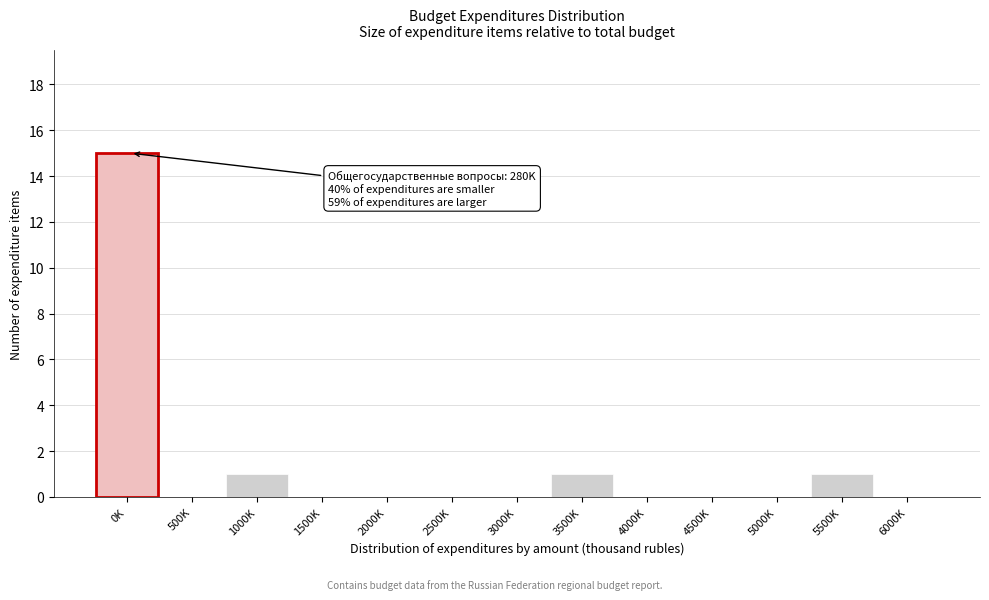

Reading right to left, transcribe all the data shown in this chart.

6000K=0	5500K=1	5000K=0	4500K=0	4000K=0	3500K=1	3000K=0	2500K=0	2000K=0	1500K=0	1000K=1	500K=0	0K=15